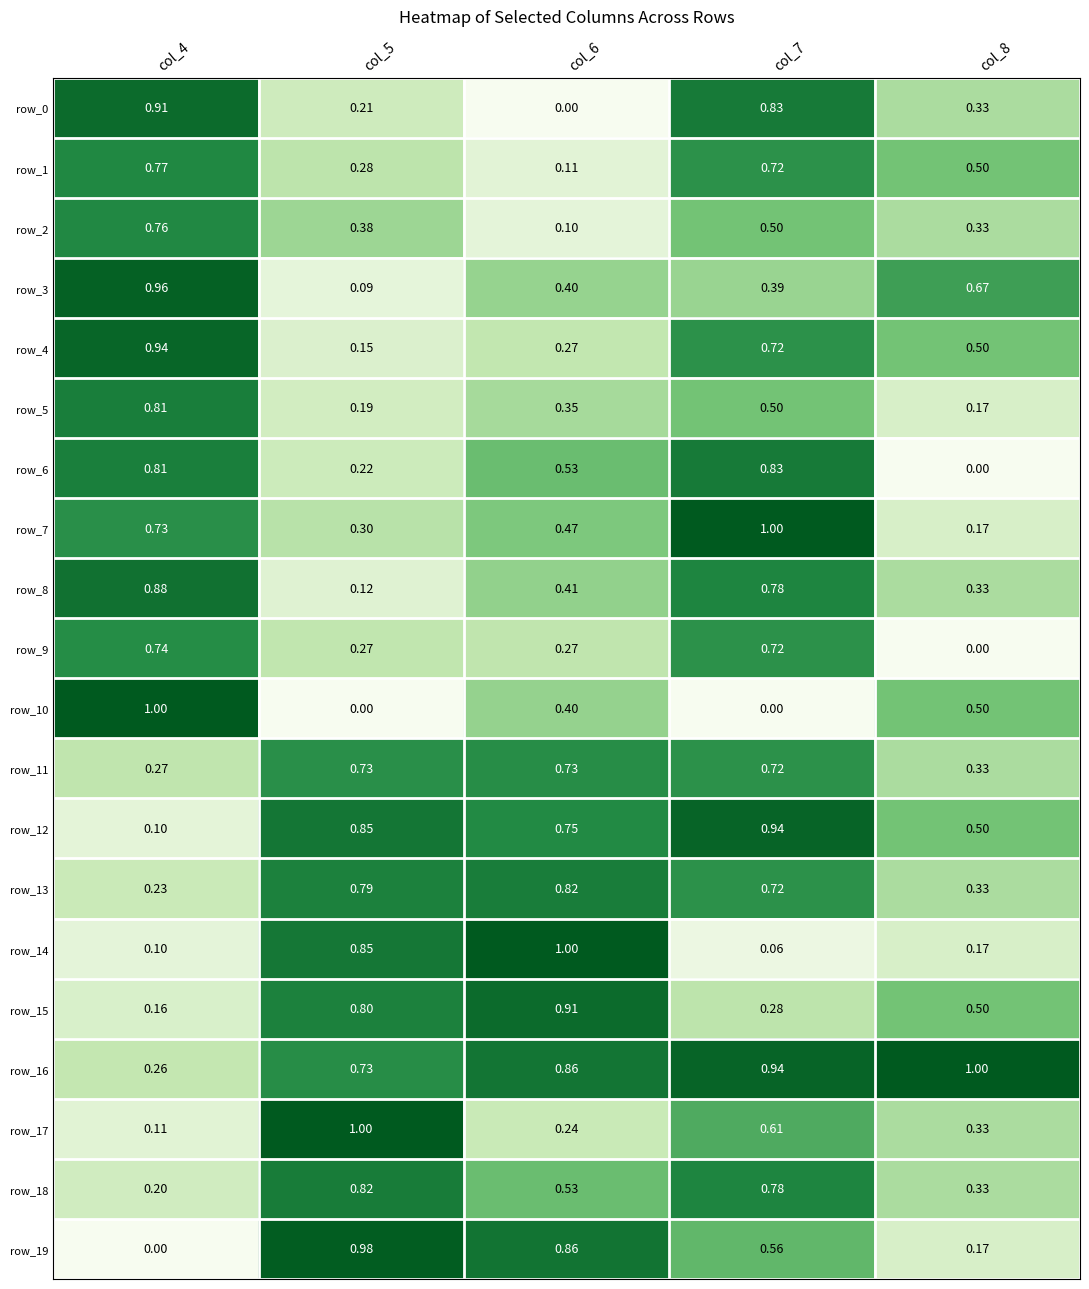

What value does the row_11 series have at col_4?

0.3